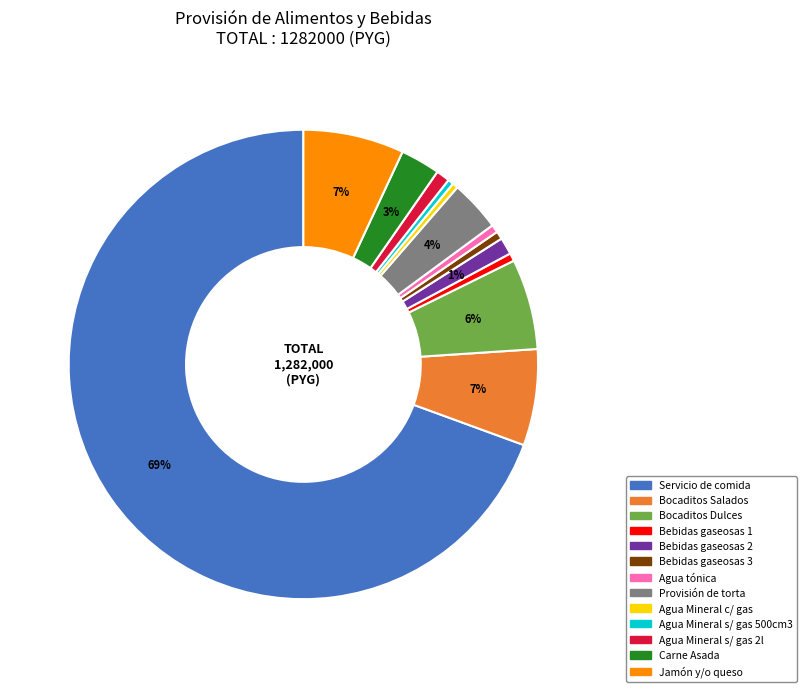

Does any single category account for the majority?

Yes